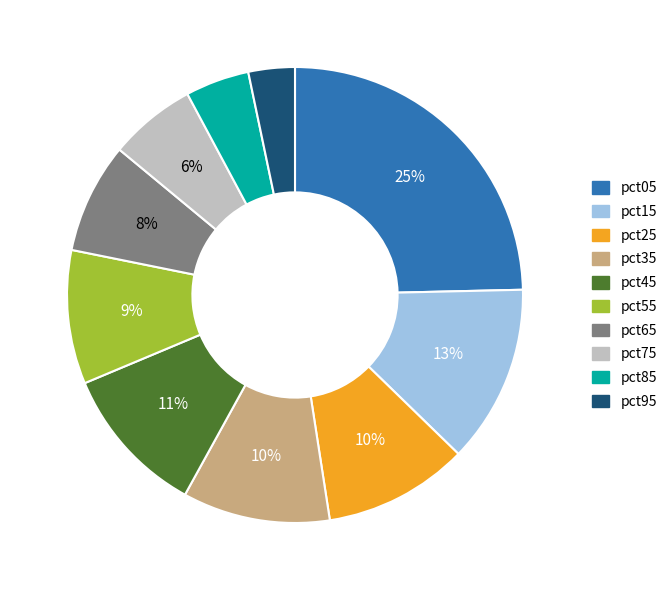

What is the largest slice in the pie chart?

pct05